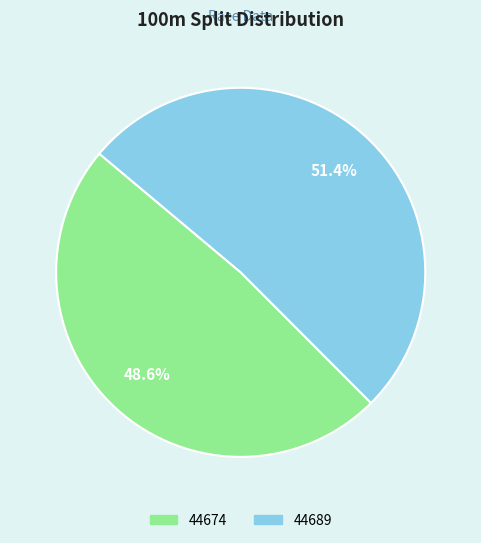

What is the smallest slice in the pie chart?

44674